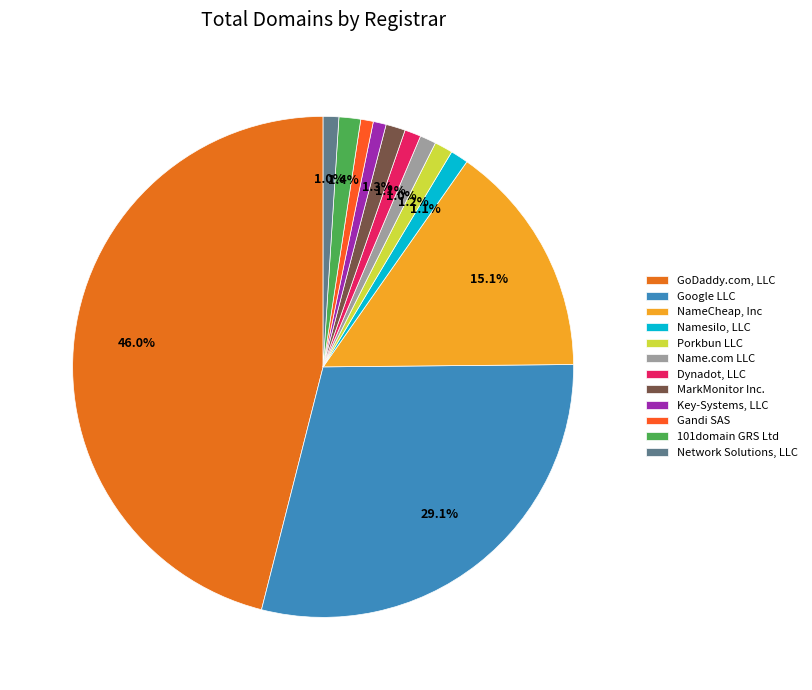

Count the number of slices in the pie.

12